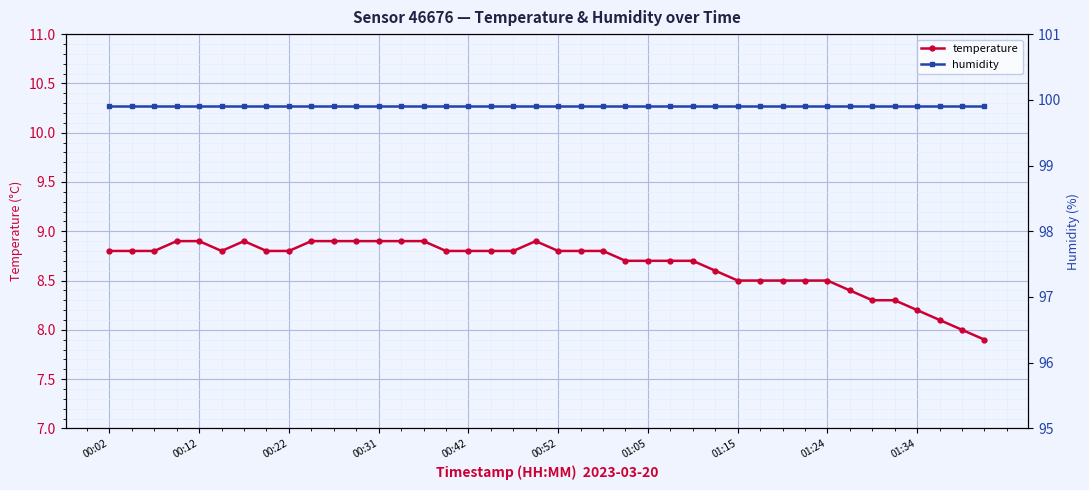

Does the chart display data point markers on the line(s)?

Yes